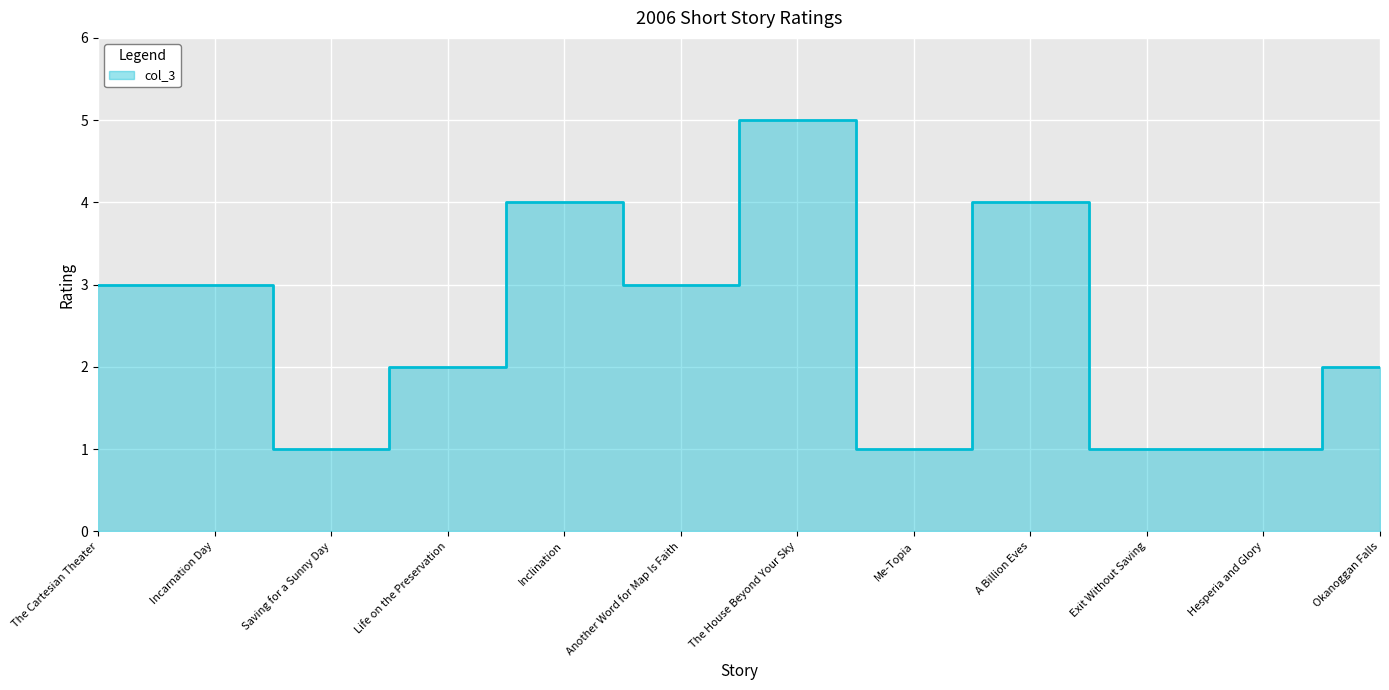

What position from the left is Inclination?

5